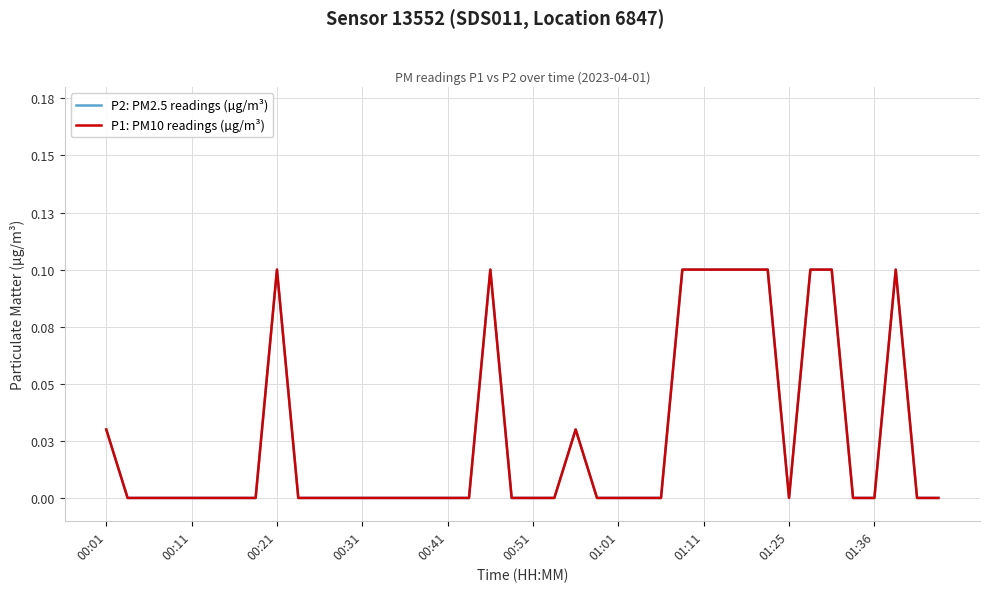

At how many categories does at least one series exceed 0?

12